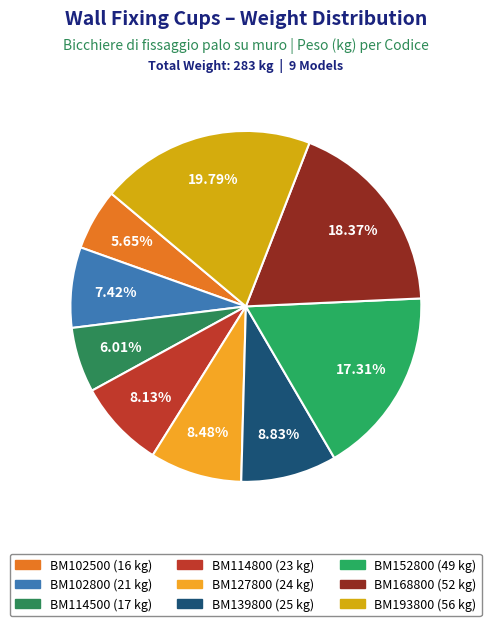

Which category has the smallest portion of the pie?

BM102500